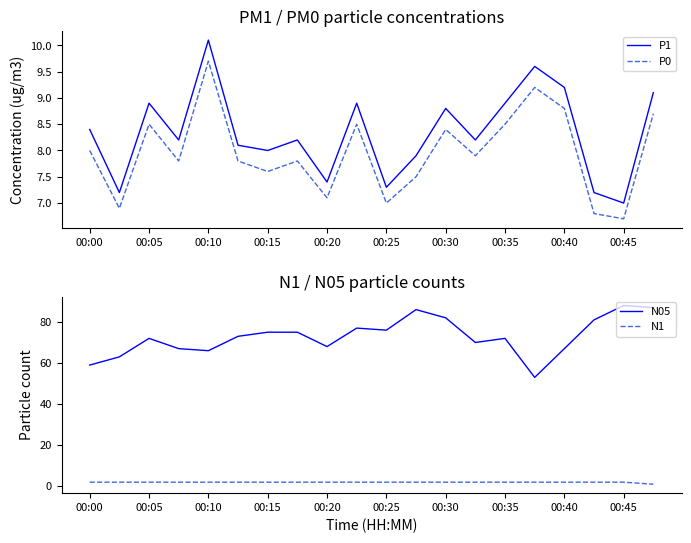

Rank the series by their maximum value, from highest to lowest.

N05, P1, P0, N1